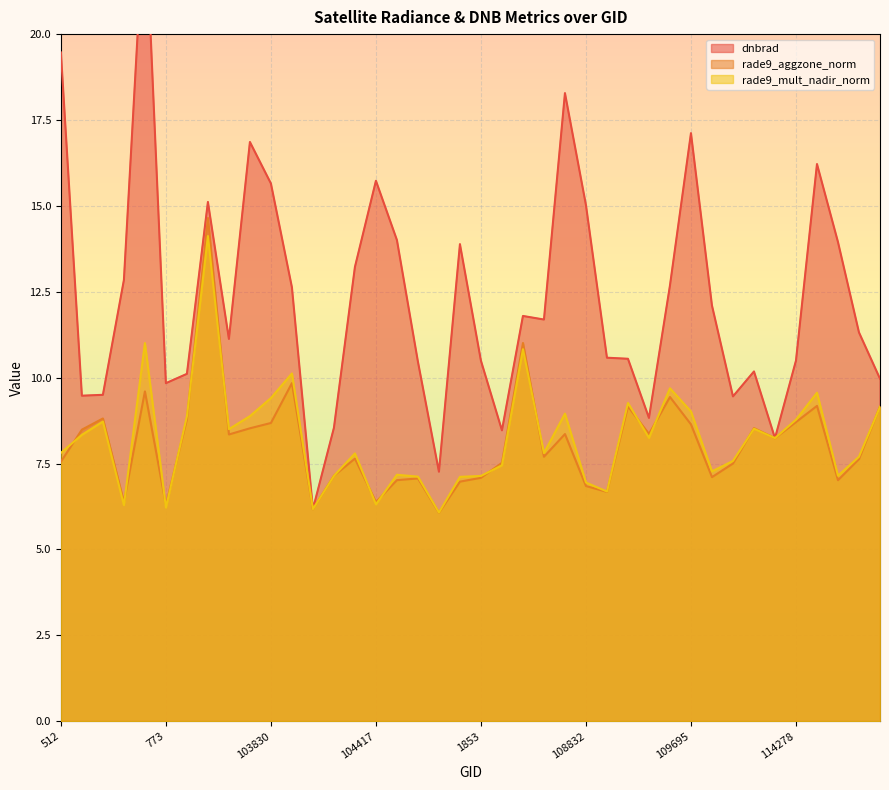

The rade9_mult_nadir_norm series shows 12.2 at 109695. True or false?

False